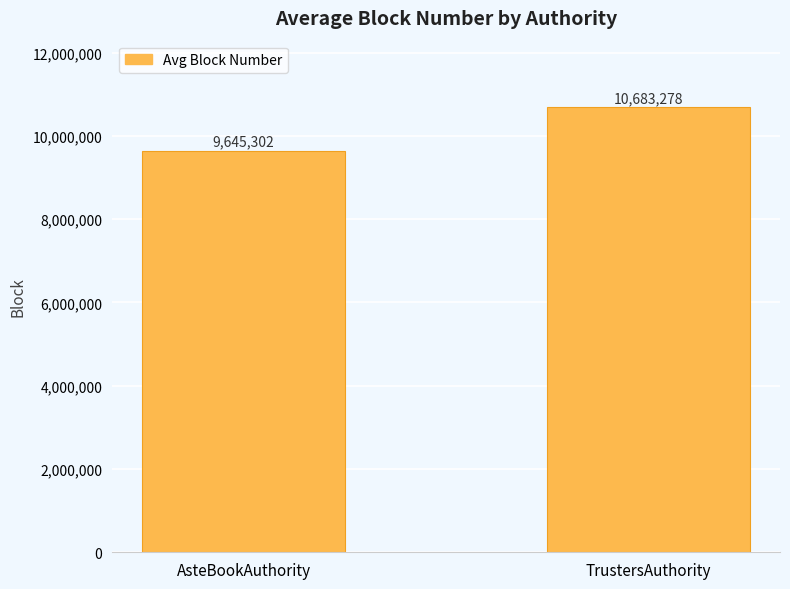

What is the minimum value shown in the chart?

9645302